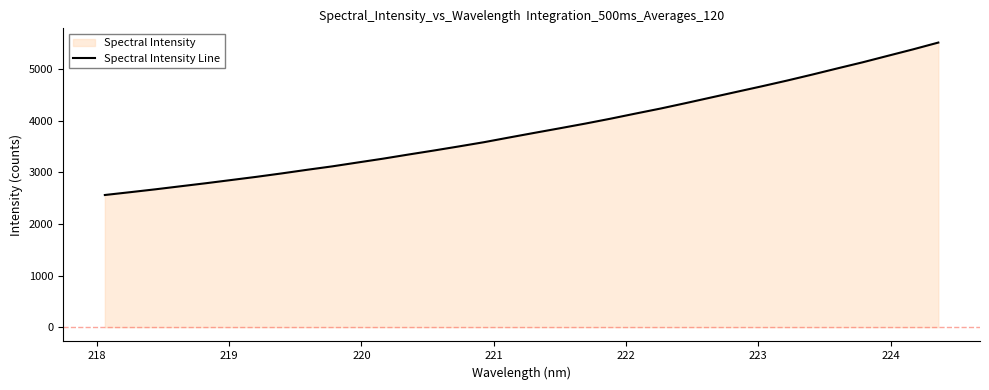

How many data points does each series have?

34